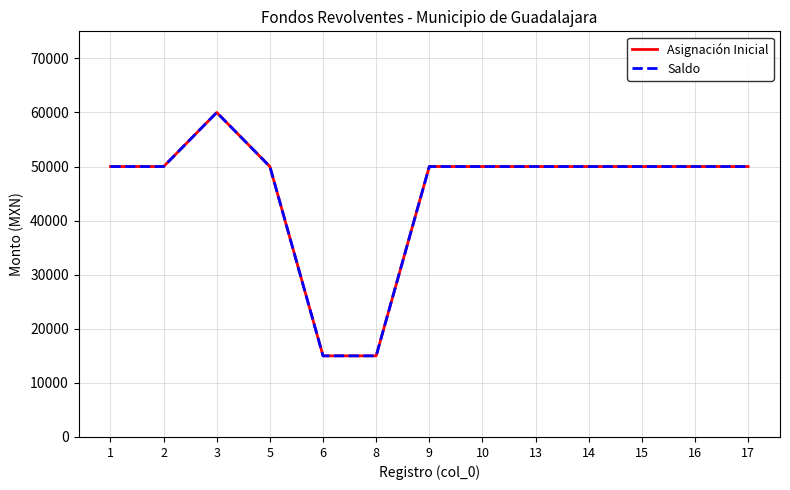

Which series changed the most between 15 and 16?

Asignación Inicial